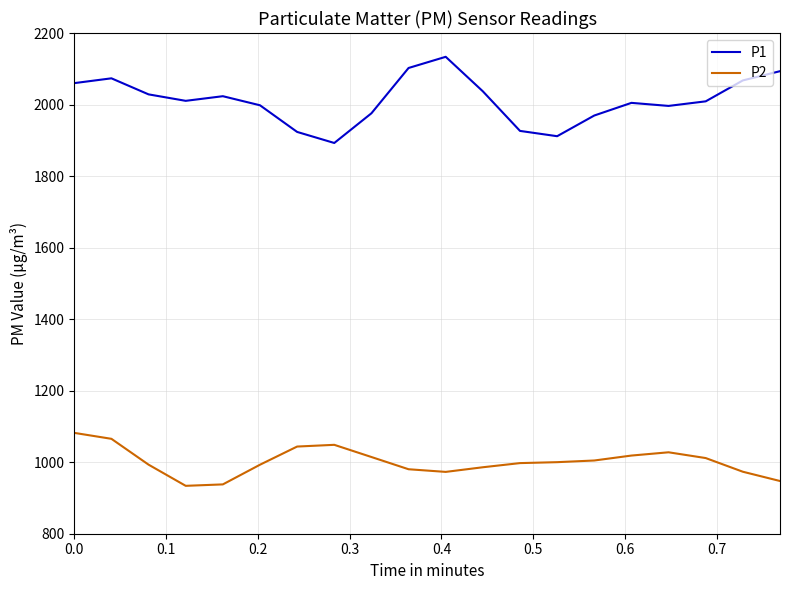

What is the maximum value for P2?

1082.0